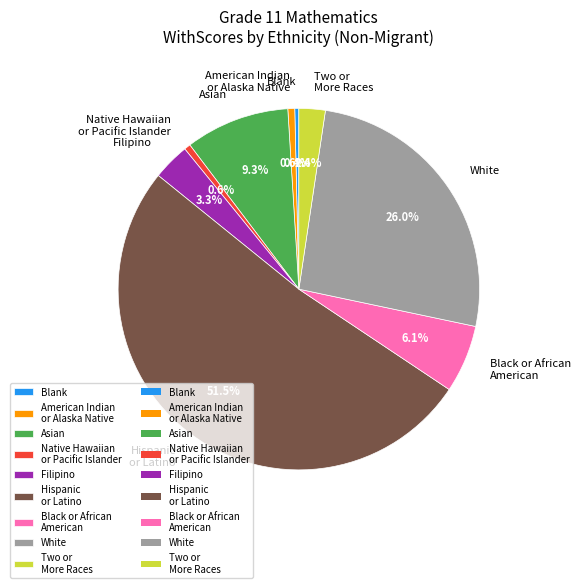

Which category has the biggest portion of the pie?

Hispanic or Latino